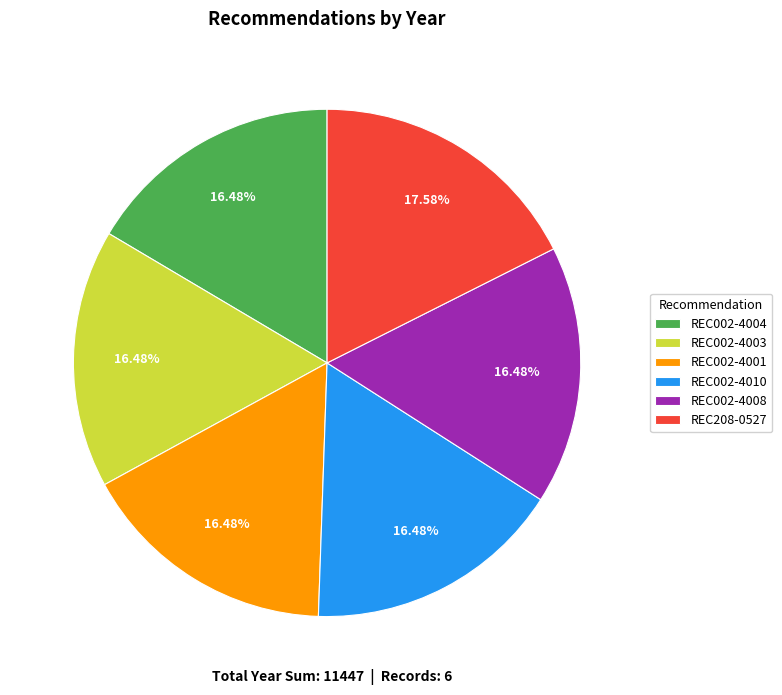

Is REC002-4003 the majority of the pie?

No